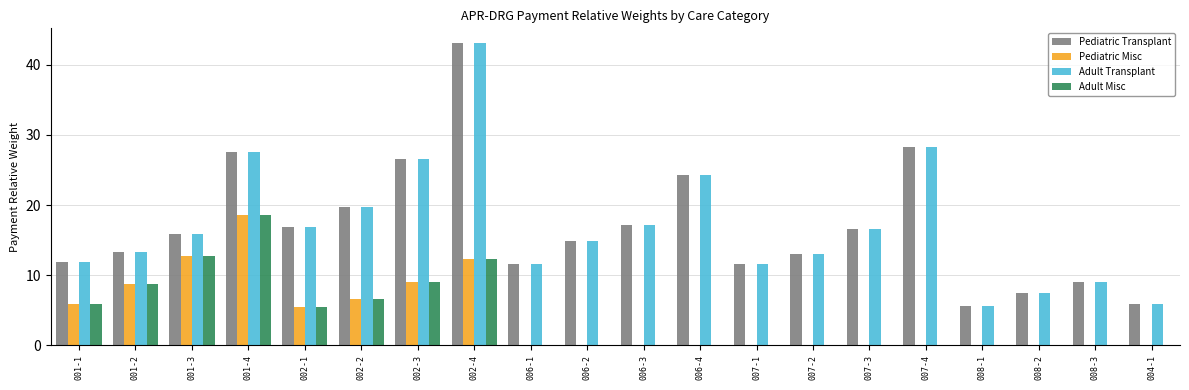

Which category has the highest value across all series?

002-4